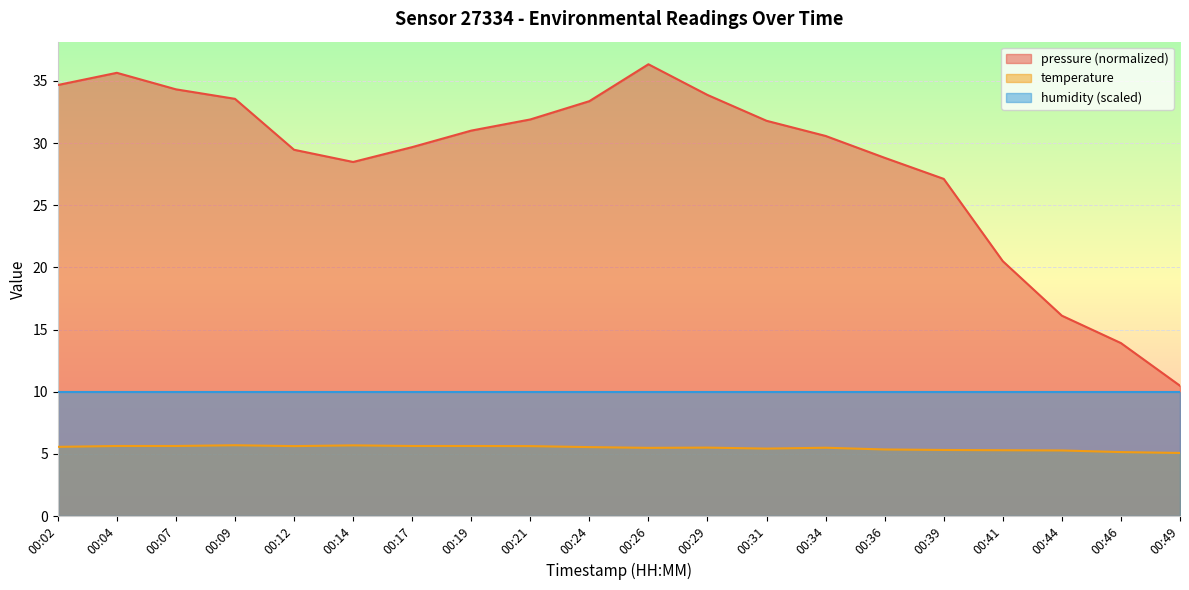

Rank the series by their average value, from lowest to highest.

temperature, humidity (scaled), pressure (normalized)